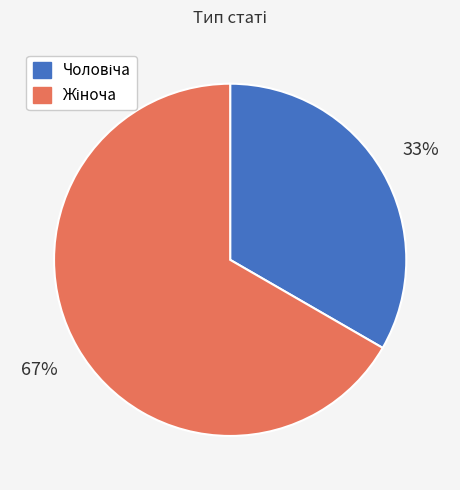

How many segments does this pie chart have?

2